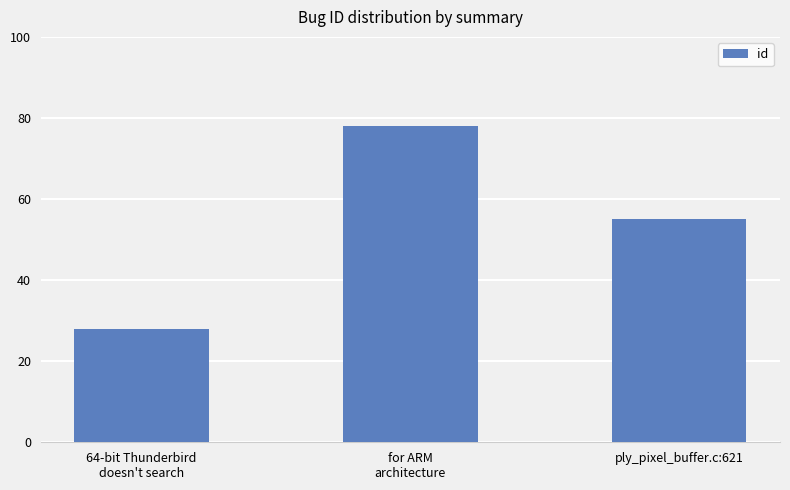

Where is the data nearest to the value 53?

ply_pixel_buffer.c:621